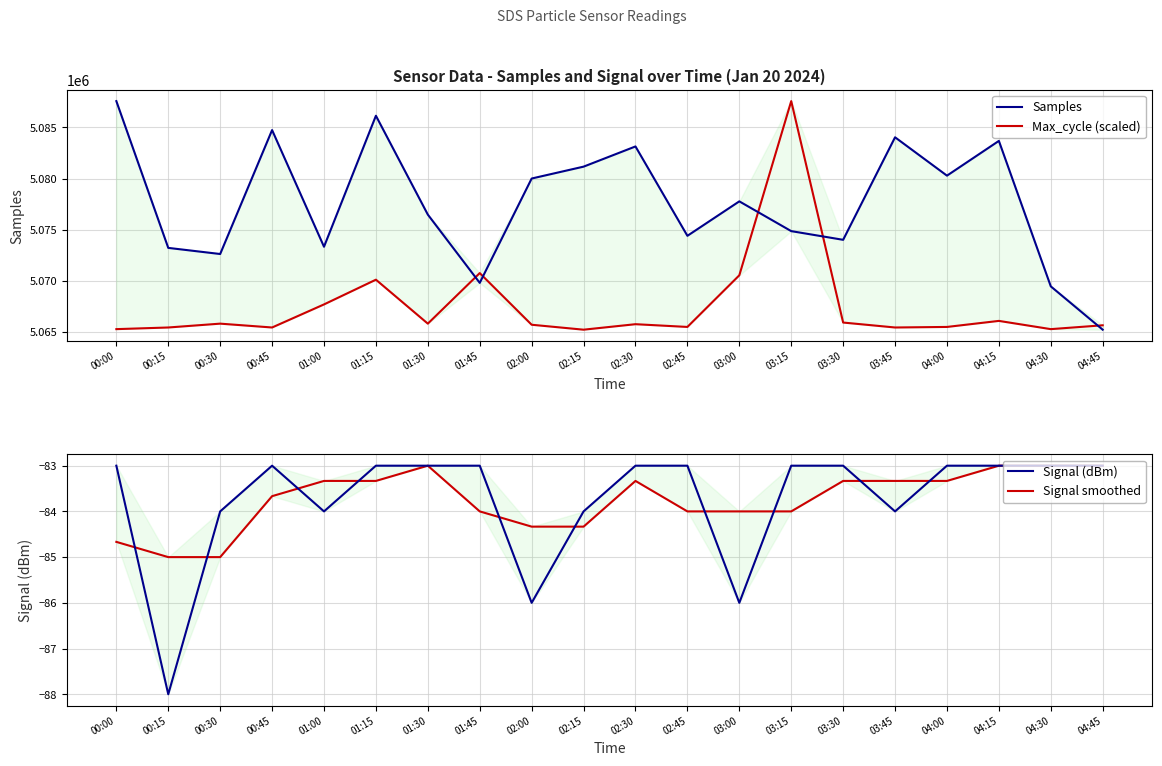

At how many categories does at least one series exceed 414754?

20